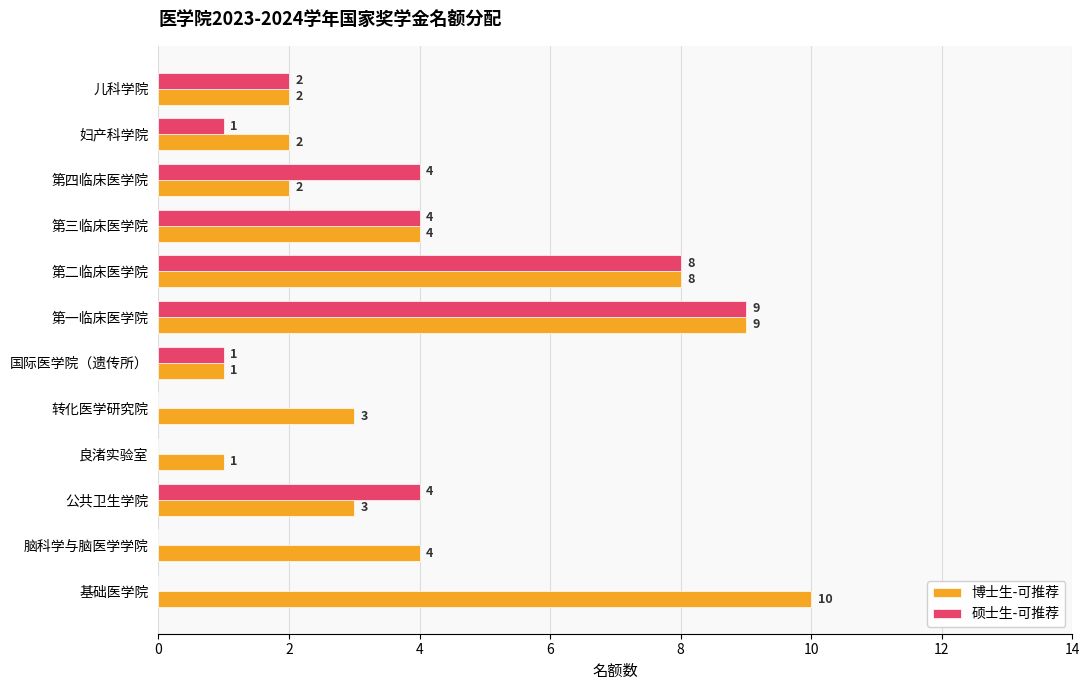

Which series has the largest total across all categories?

博士生-可推荐